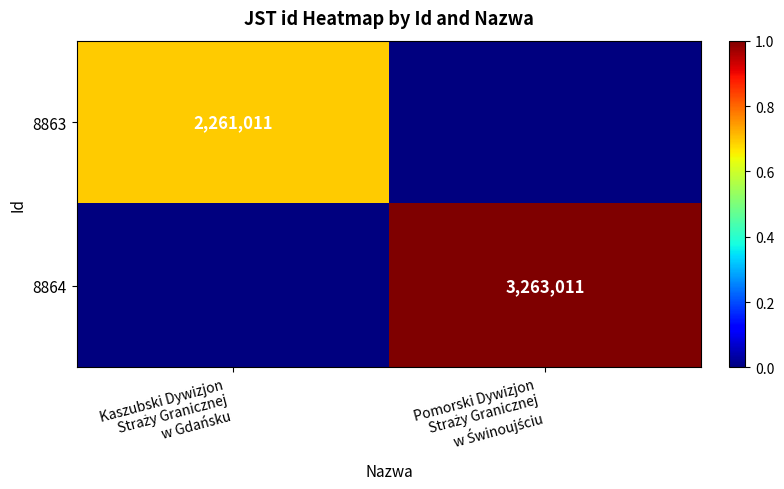

Rank the categories by 8864 value from lowest to highest.

Kaszubski Dywizjon Straży Granicznej w Gdańsku, Pomorski Dywizjon Straży Granicznej w Świnoujściu